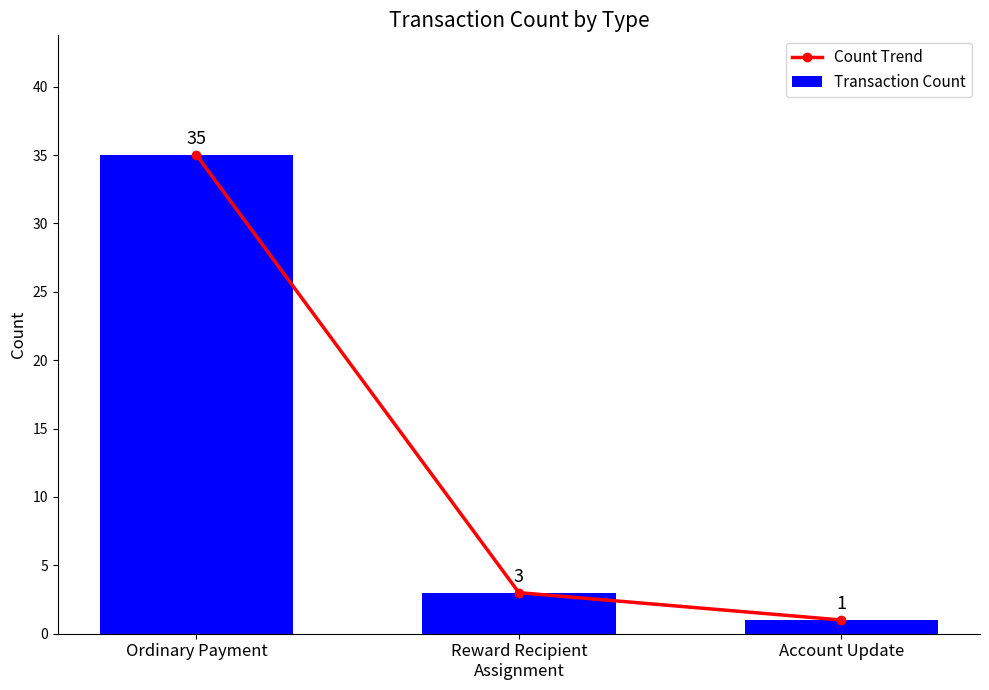

At which category is the sum across all series the highest?

Ordinary Payment